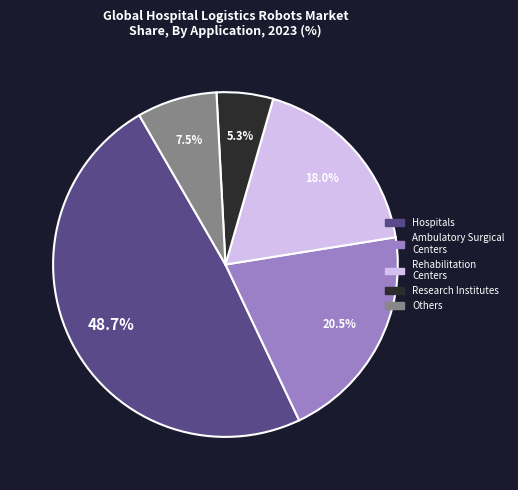

Which has a higher value, Others or Rehabilitation Centers?

Rehabilitation Centers